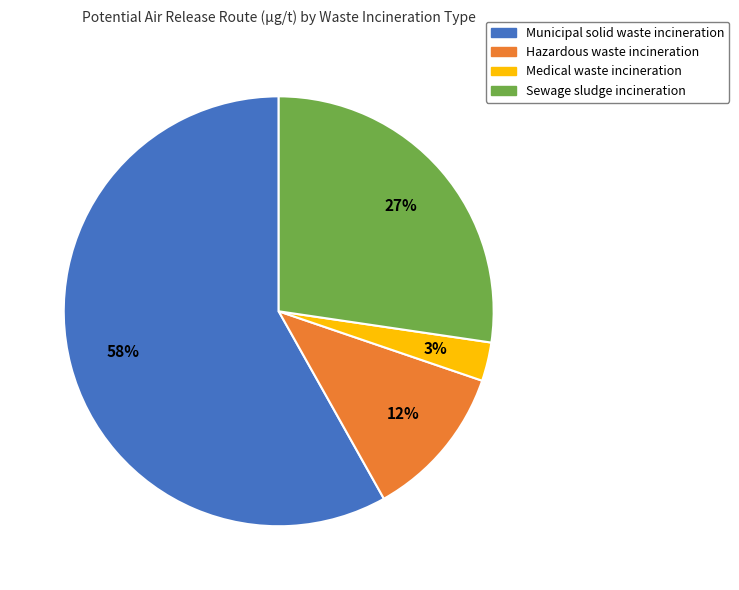

True or false: Hazardous waste incineration accounts for 12% of the total.

True